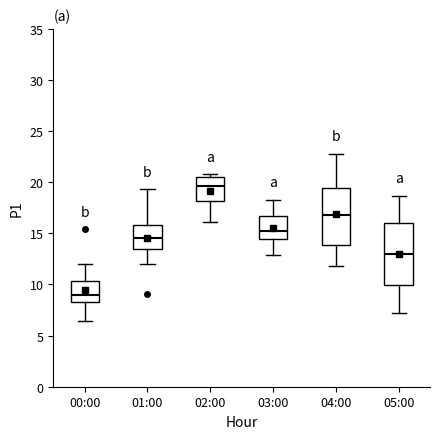

Which box is the tallest, from its lower edge to its upper edge?

05:00